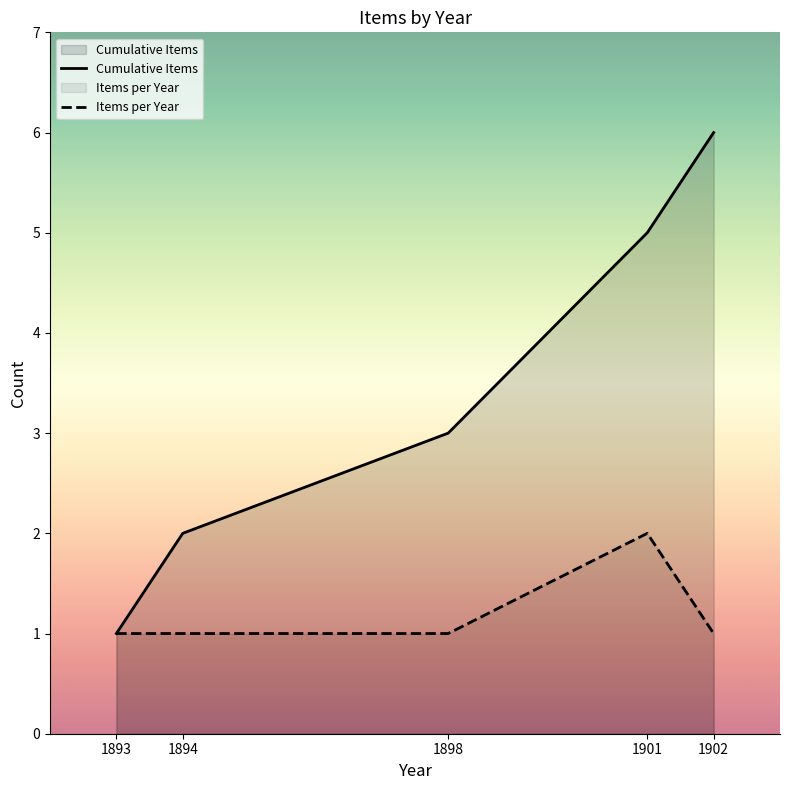

Reading right to left, extract all data points from this chart.

Cumulative Items: 6	5	3	2	1
Items per Year: 1	2	1	1	1